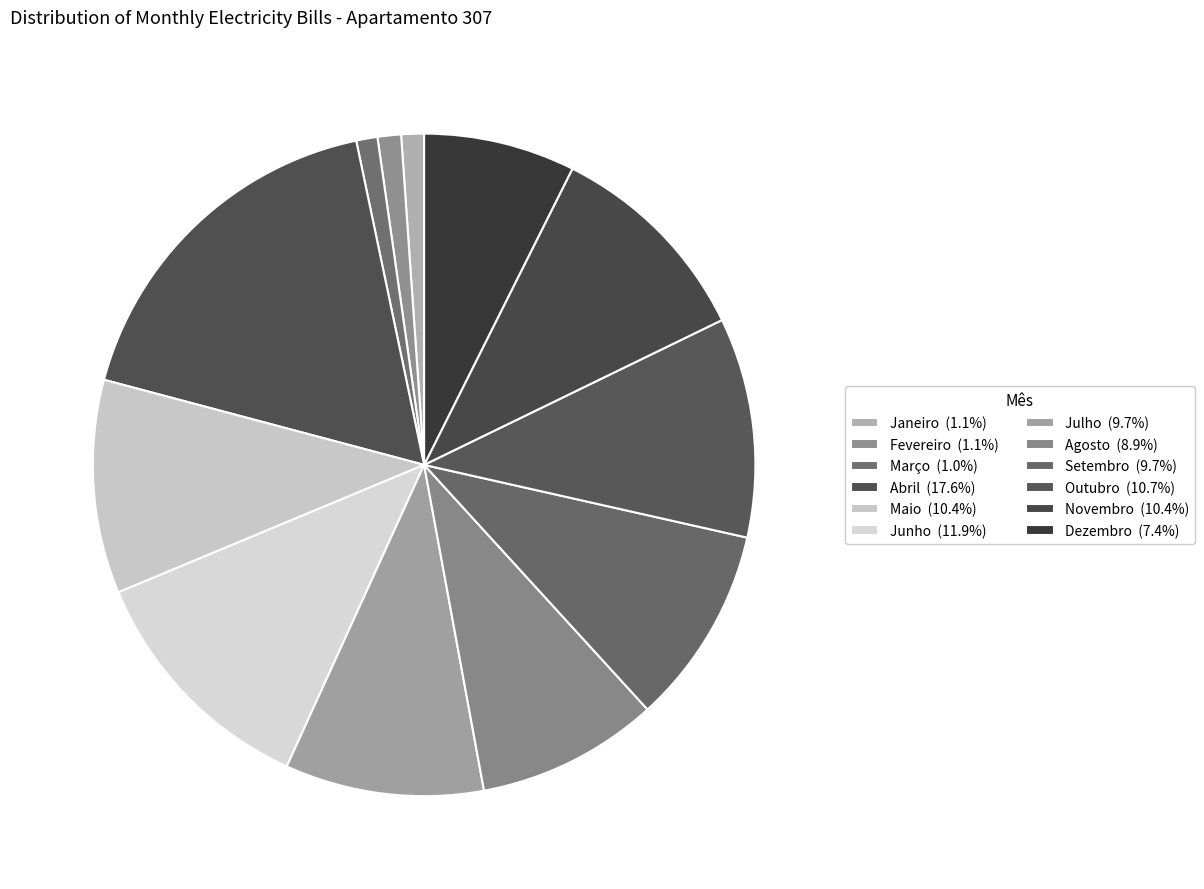

How many slices are in this pie chart?

12